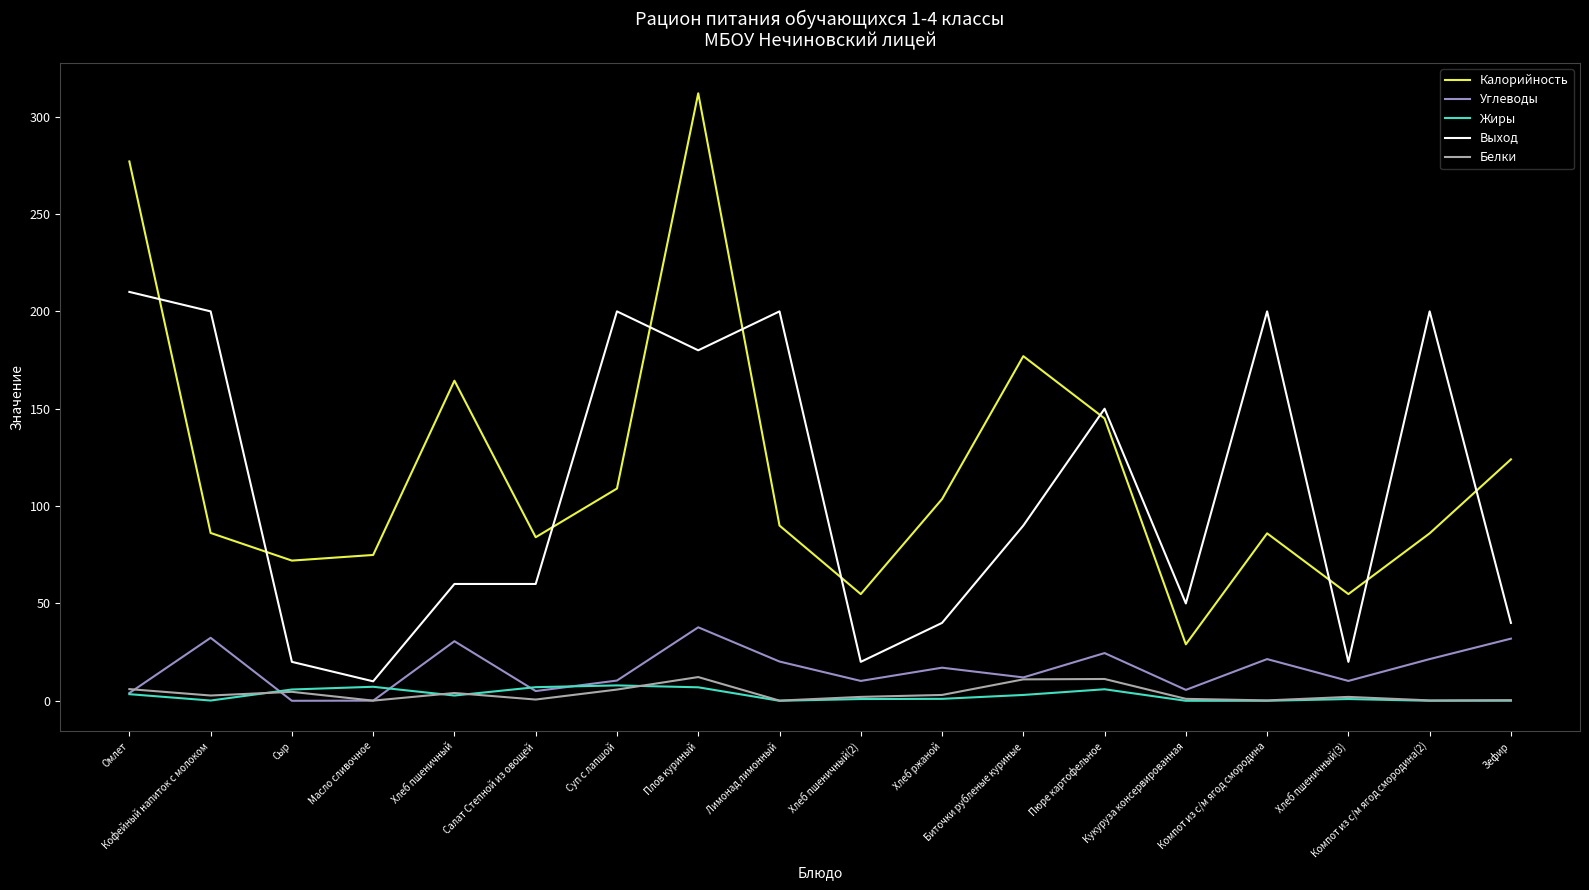

Which category has the lowest value in the Выход series?

Масло сливочное